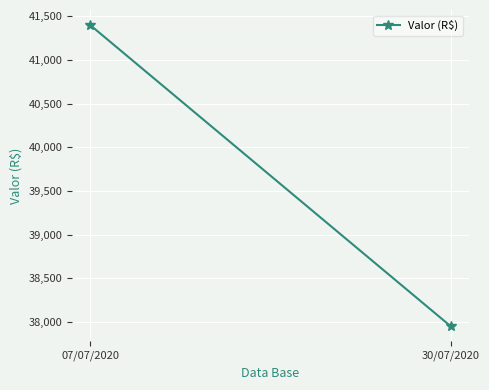

Is it true that the value at 30/07/2020 is 11286?

False